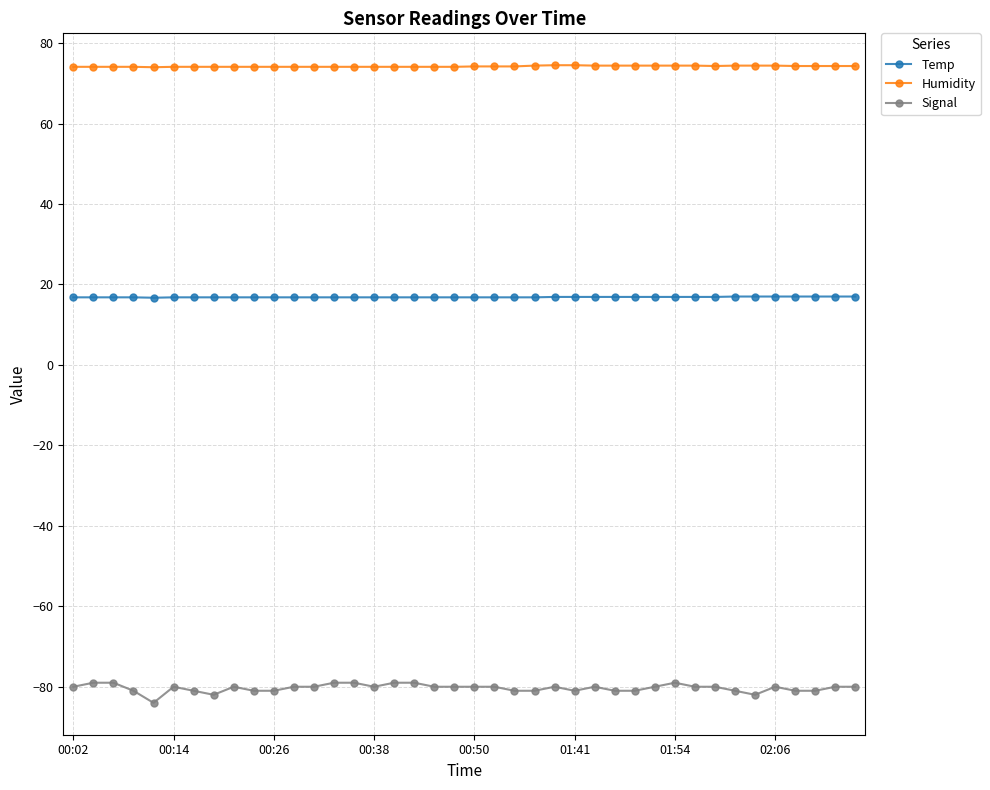

Which series has the largest total across all categories?

Humidity